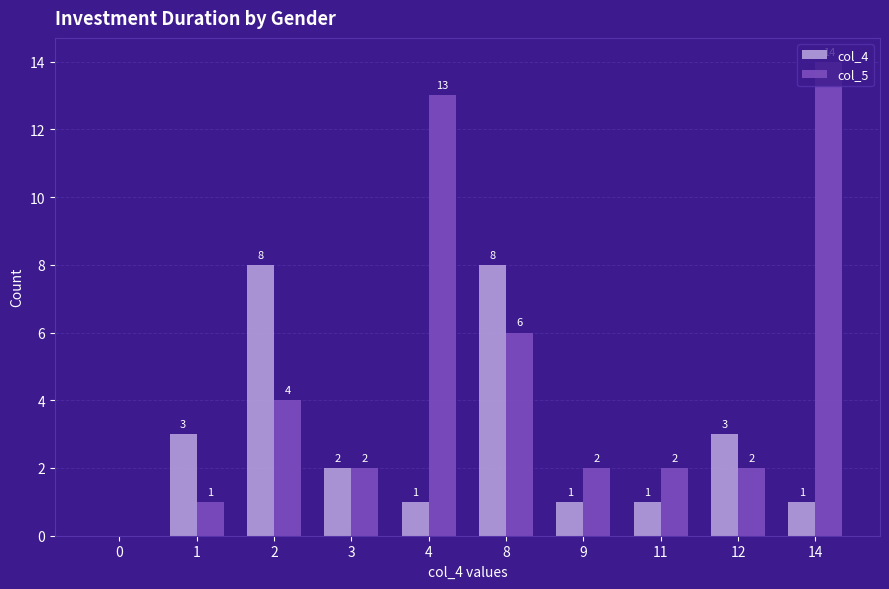

Reading left to right, what are all the values shown in this chart?

col_4: 0=0	1=3	2=8	3=2	4=1	8=8	9=1	11=1	12=3	14=1
col_5: 0=0	1=1	2=4	3=2	4=13	8=6	9=2	11=2	12=2	14=14